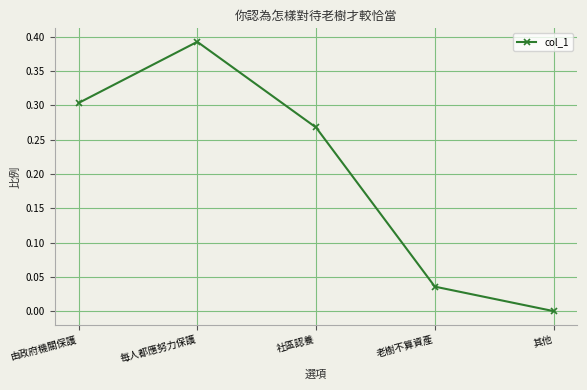

What is the sum of all values?

1.0